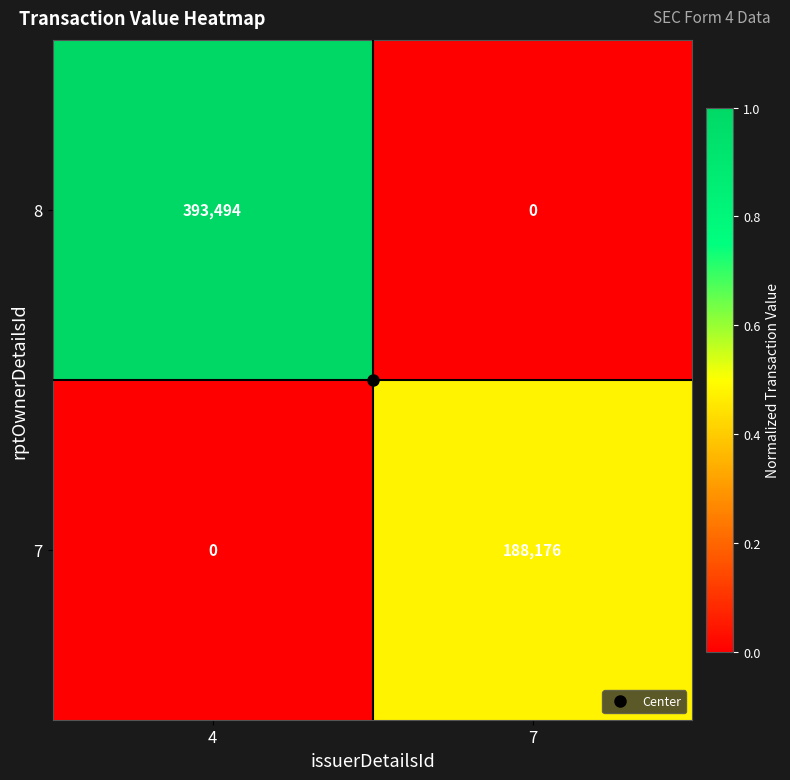

What is the spread (max minus min) of values at 4?

393494